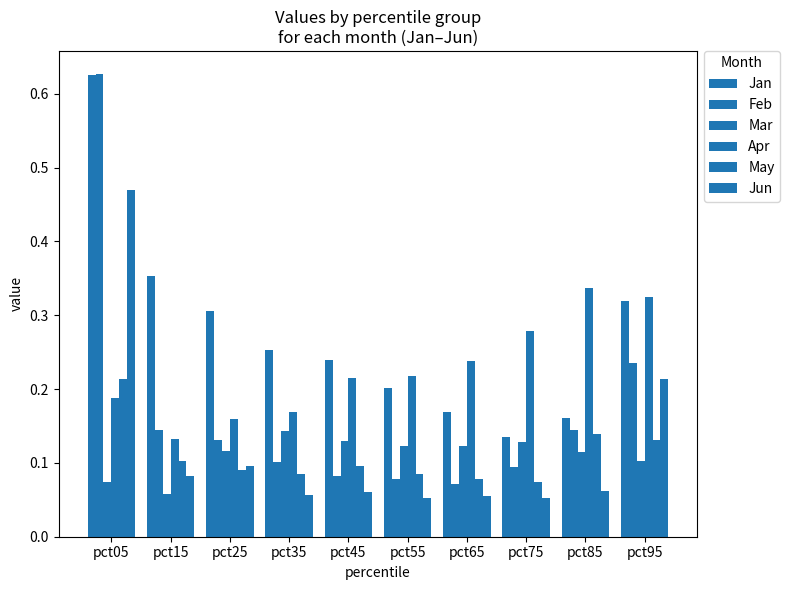

Does the chart contain any negative values?

No